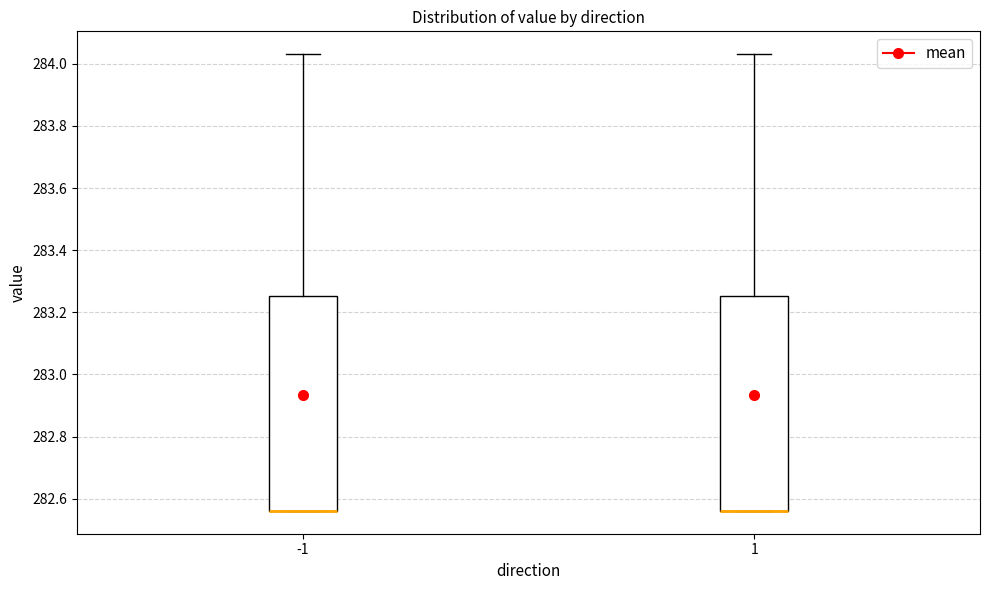

Reading left to right, read every box against the y-axis: the position of its median line, the range the box covers, and the ends of its whiskers. The values are not printed on the chart, so give them approximately, as read against the axis.

-1: median 282.56 (drawn on the box's lower edge), box 282.56 to 283.26, whiskers 282.56 to 284.04
1: median 282.56 (drawn on the box's lower edge), box 282.56 to 283.26, whiskers 282.56 to 284.04